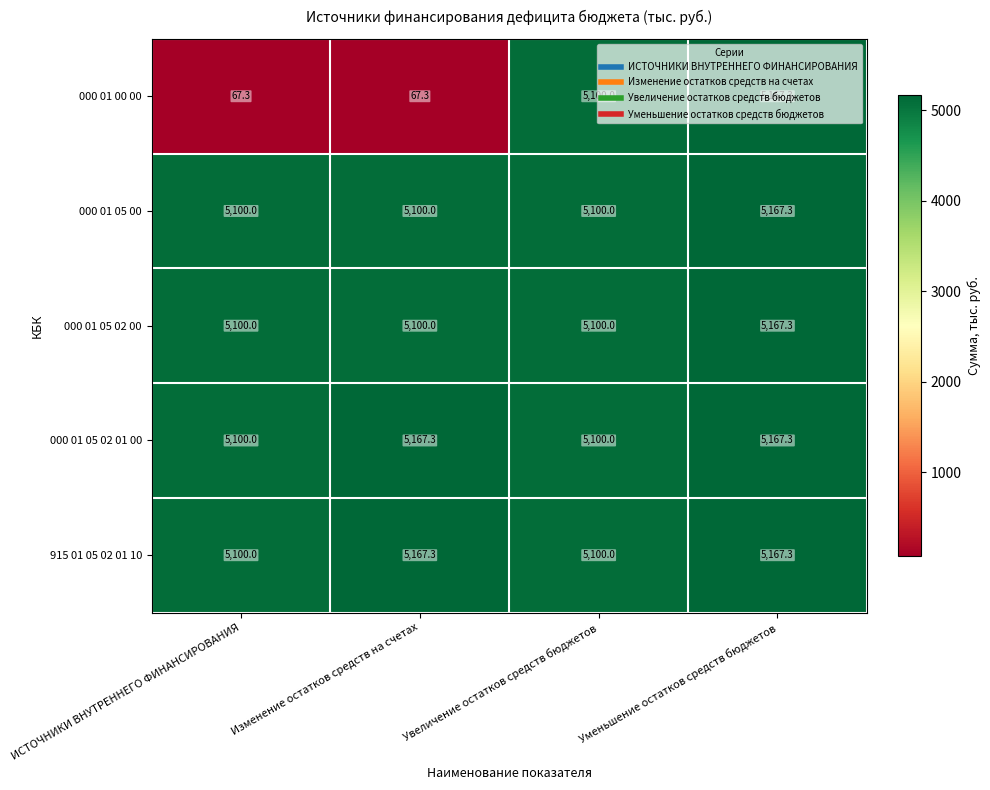

What is the difference between the 915 01 05 02 01 10 values at Изменение остатков средств на счетах and ИСТОЧНИКИ ВНУТРЕННЕГО ФИНАНСИРОВАНИЯ?

67.3